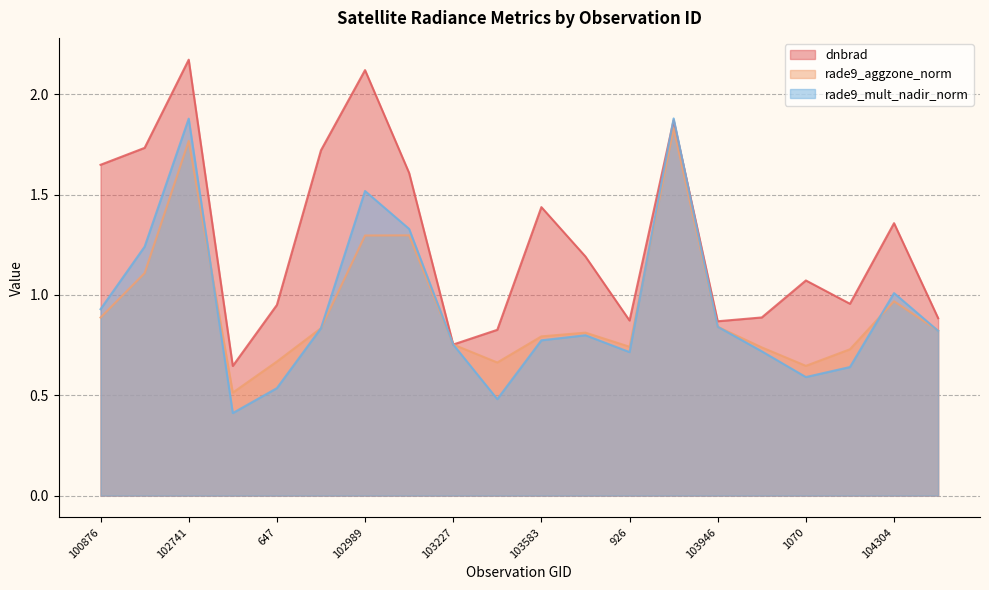

True or false: rade9_aggzone_norm has more than 0 points higher than both neighbors.

True